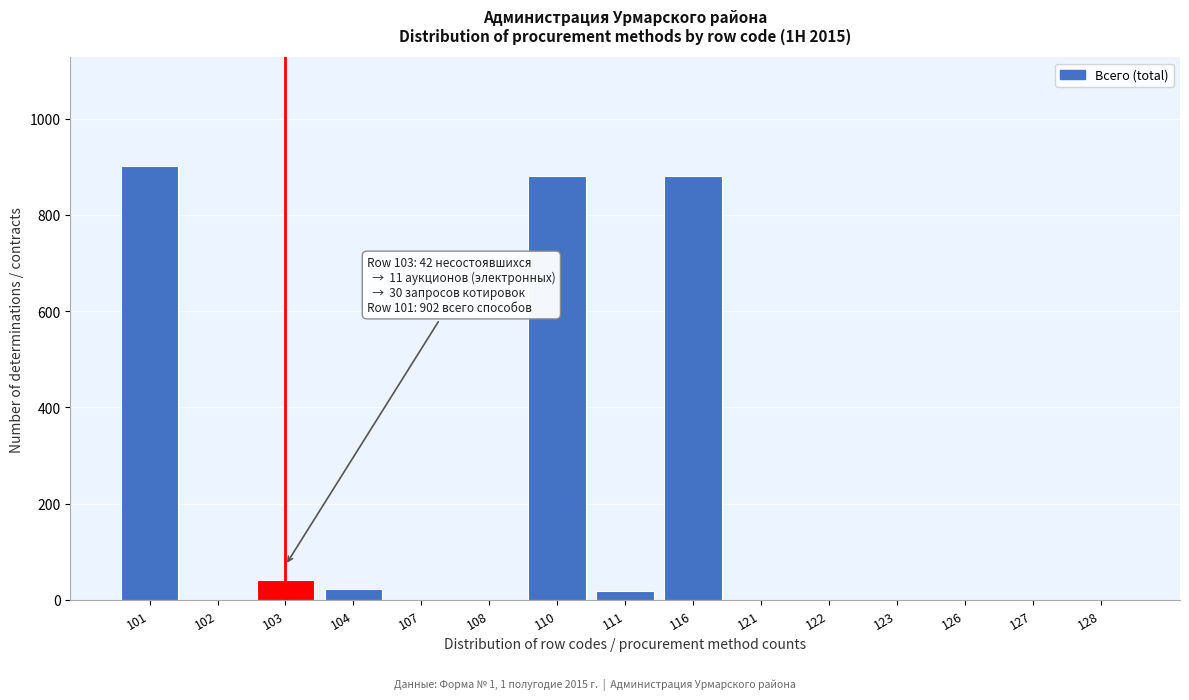

What is the maximum value shown in the chart?

902